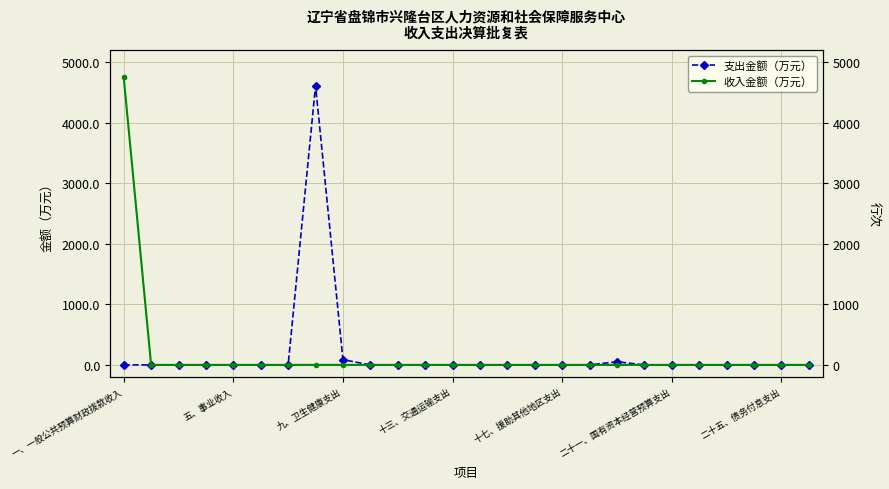

Which series changed the most between 23 and 24?

支出金额（万元）